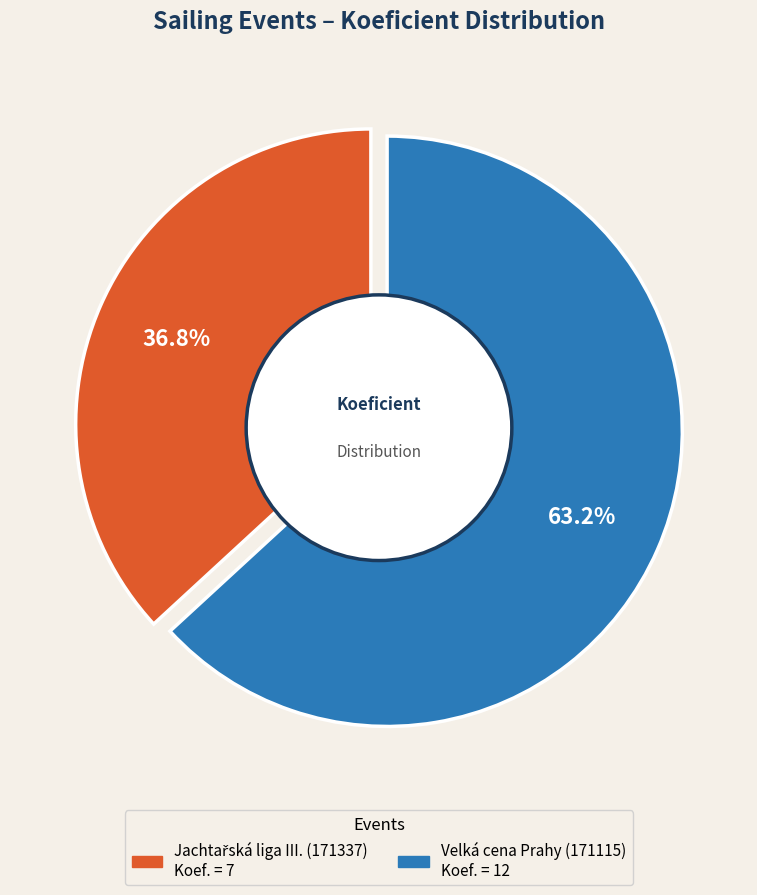

Is 171115 the majority of the pie?

Yes